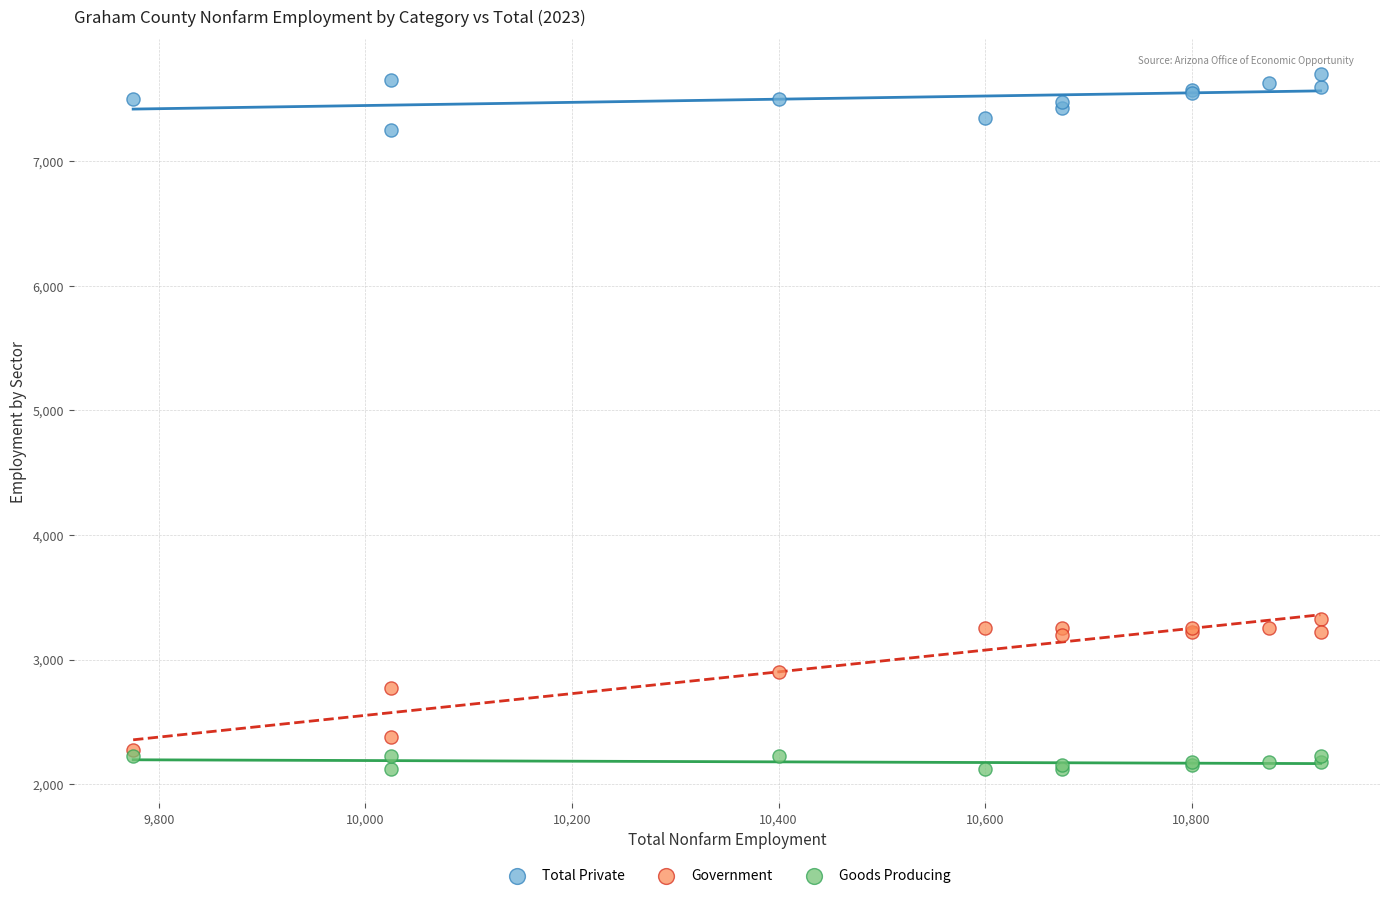

Across all series, what Y value is closest to 4912?

3325